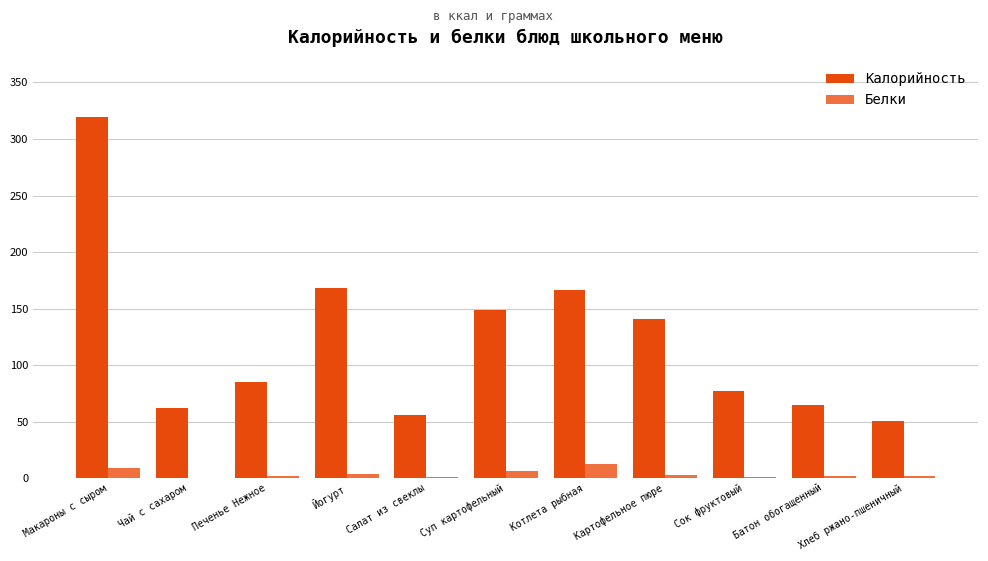

At which label is Калорийность closest to 185?

Йогурт